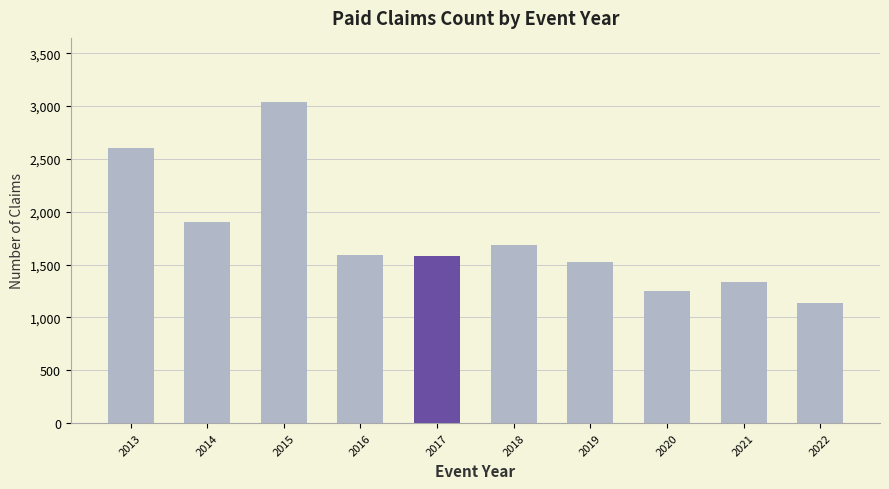

Which has a higher value, 2015 or 2020?

2015